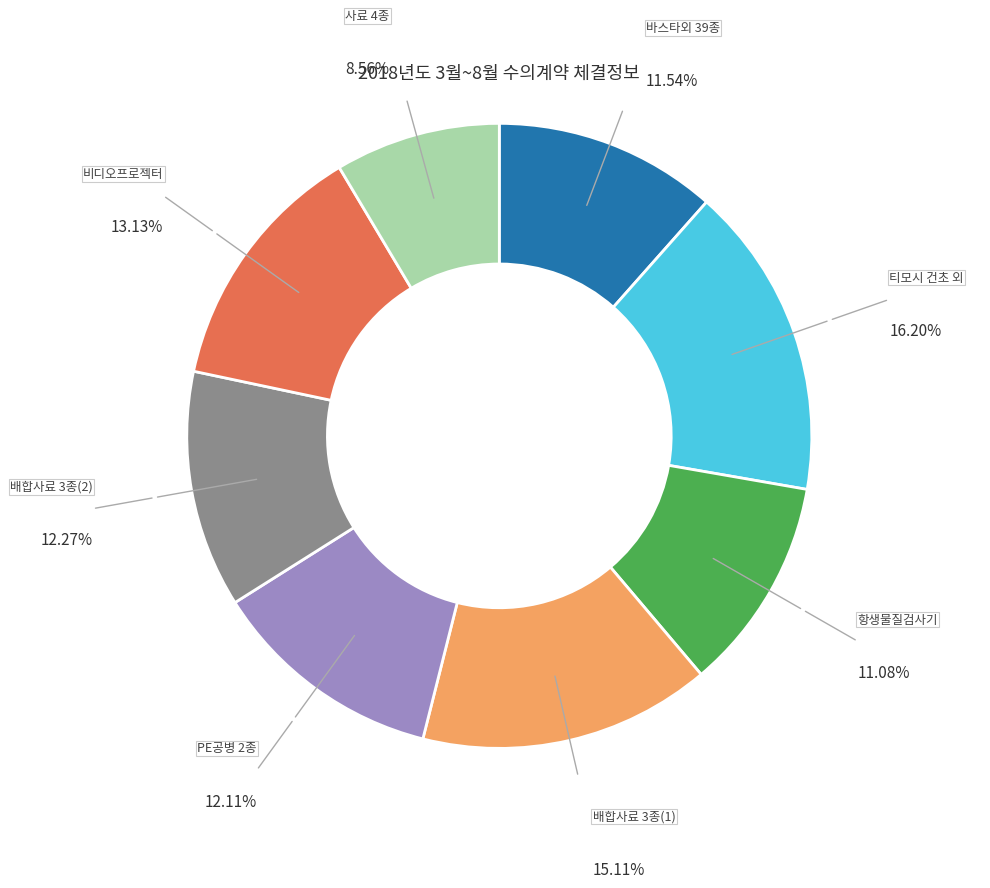

Does any single category account for the majority?

No